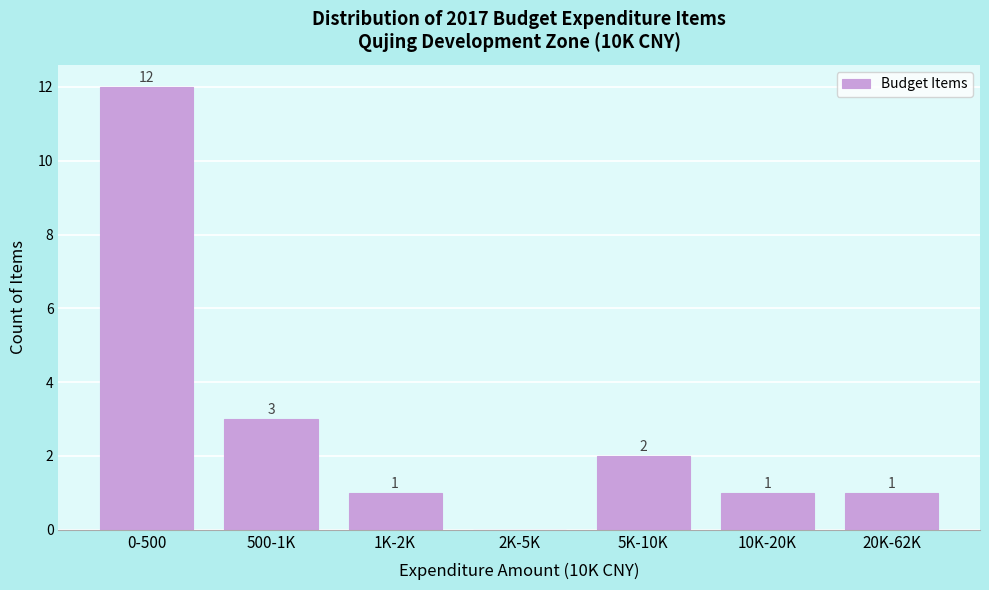

Reading right to left, extract all data points from this chart.

20K-62K=1	10K-20K=1	5K-10K=2	2K-5K=0	1K-2K=1	500-1K=3	0-500=12